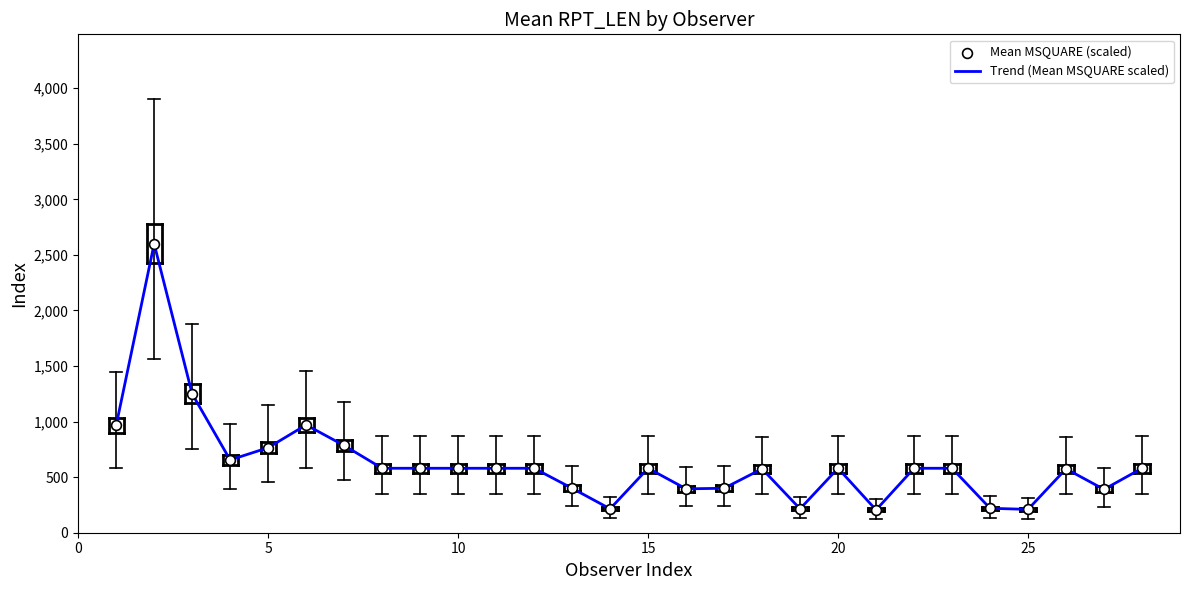

What is the maximum value shown in the chart?

2600